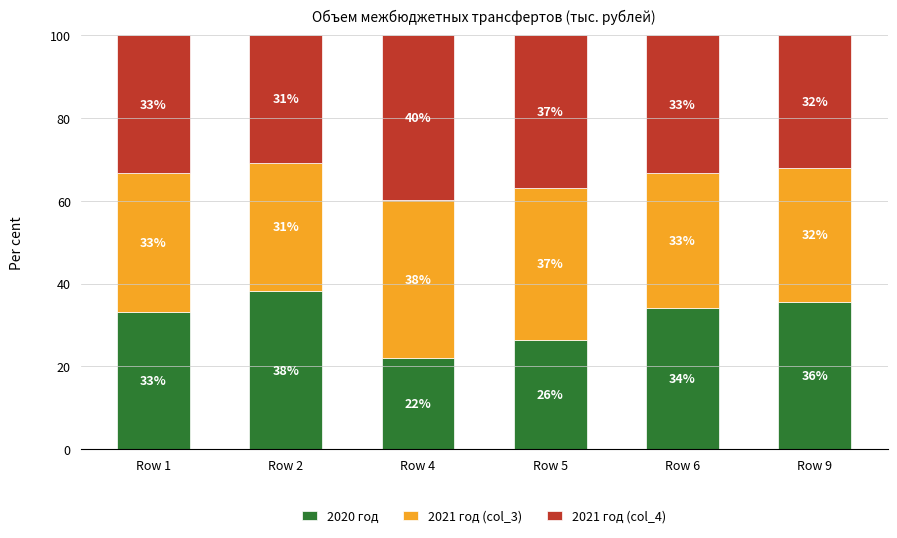

What is the average value of the 2020 год series?

31.5